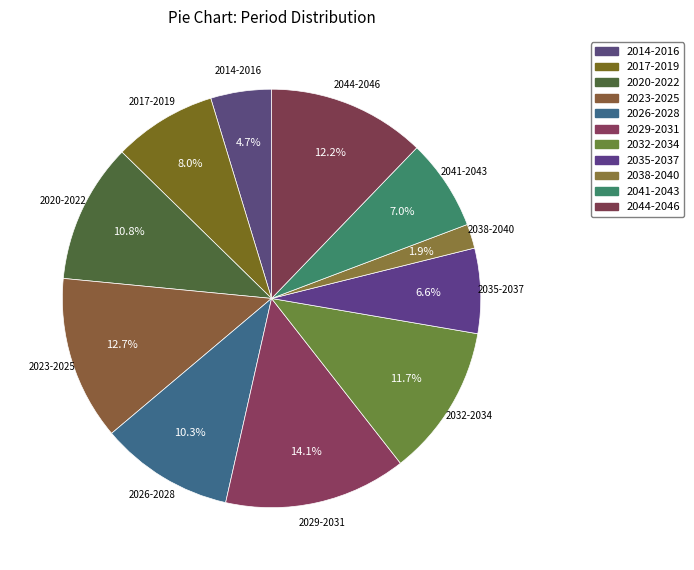

How many slices are in this pie chart?

11